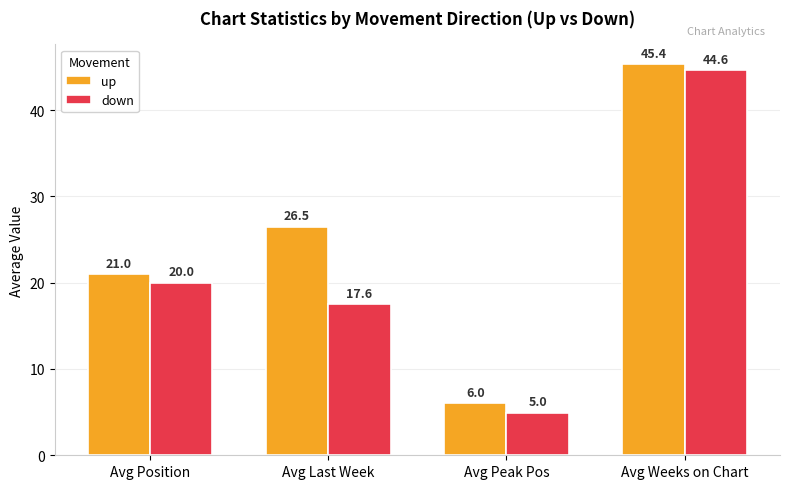

What position from the left is Avg Peak Pos?

3